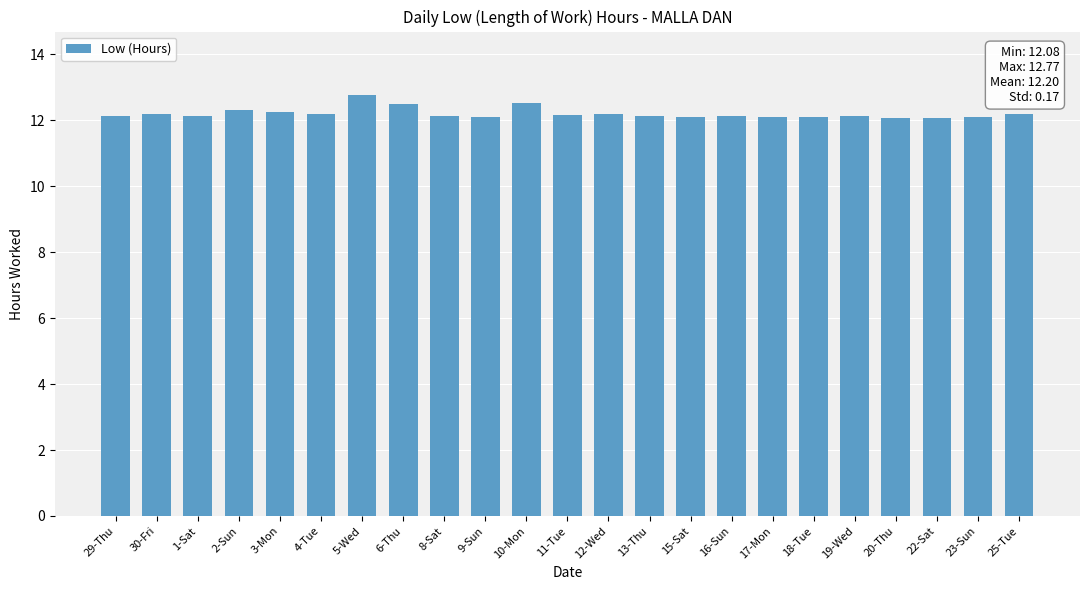

How many categories are shown in the chart?

23